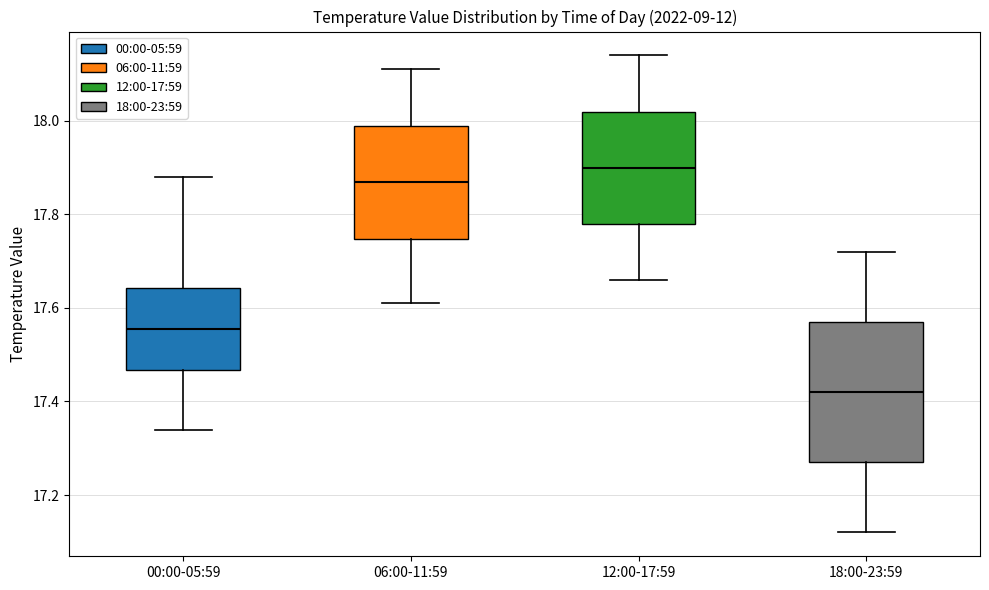

Which box has the highest median line?

12:00-17:59